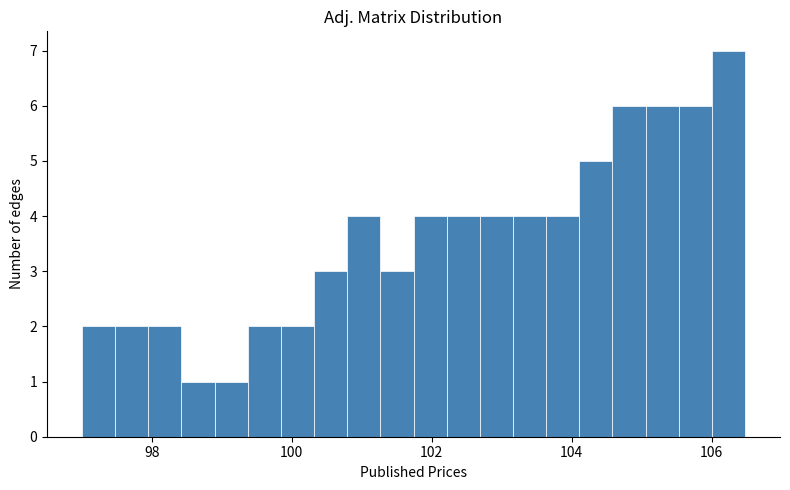

Around what value on the x-axis is the tallest bar? Give the approximate position of its centre, as read against the axis.

106.2